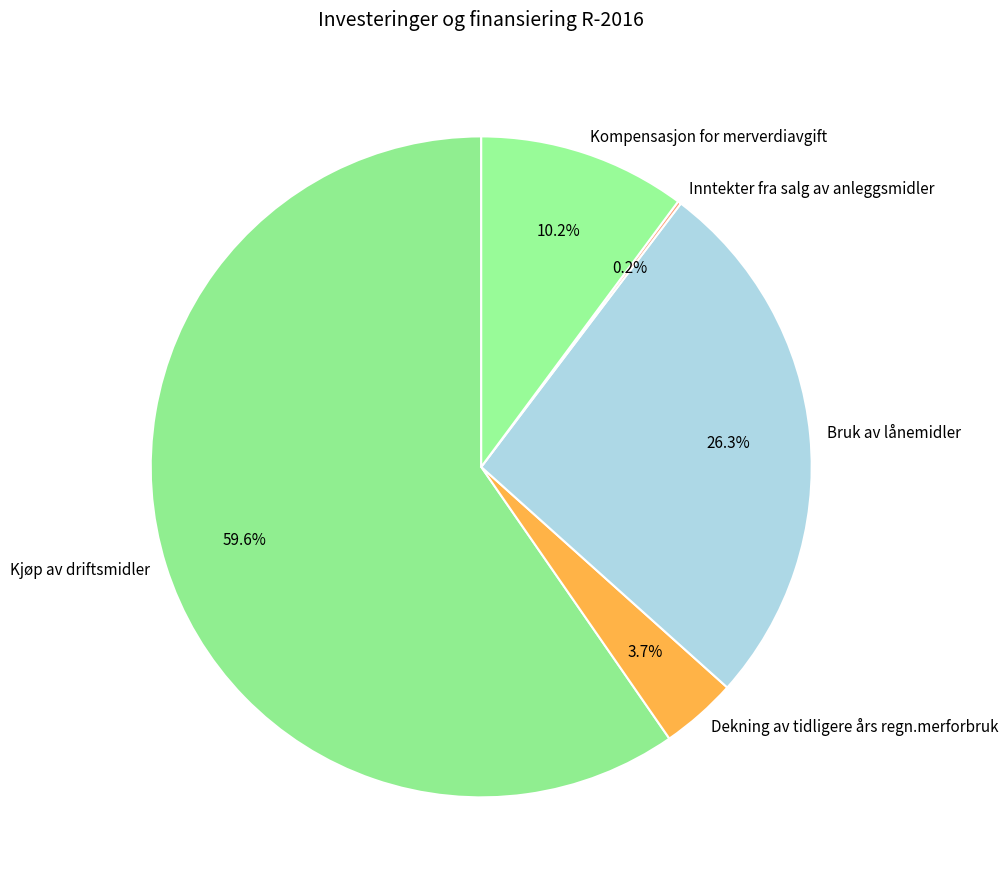

What percentage is NOT represented by Kompensasjon for merverdiavgift?

89.8%